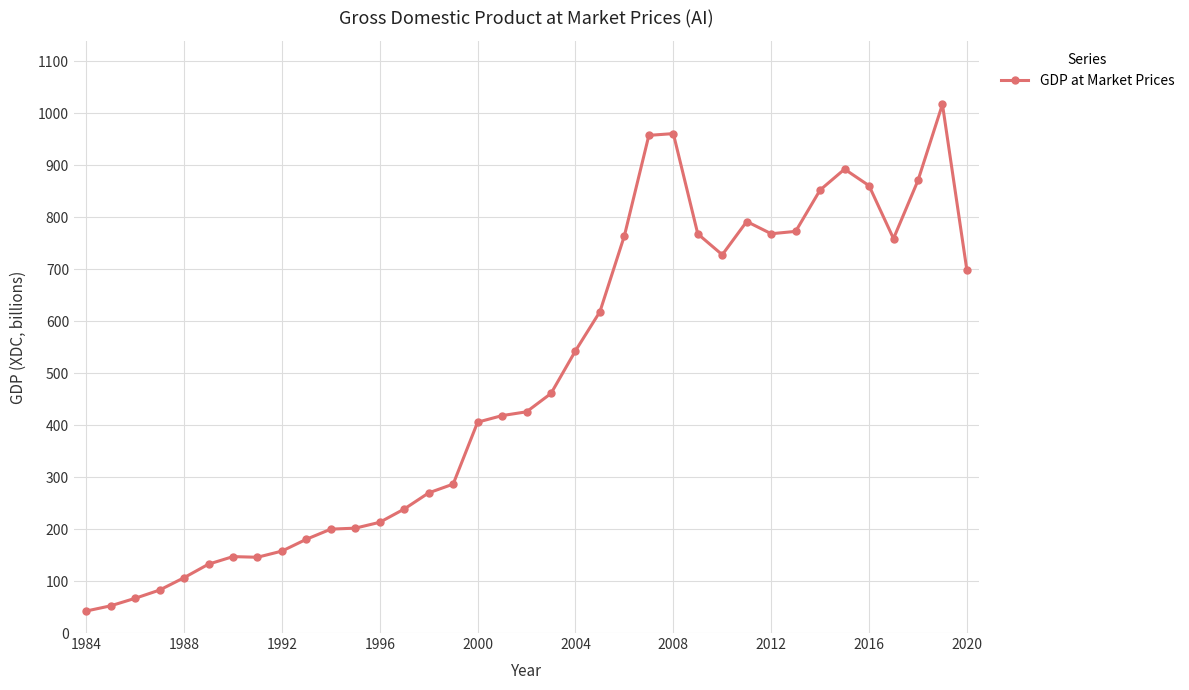

How many data points does each series have?

37